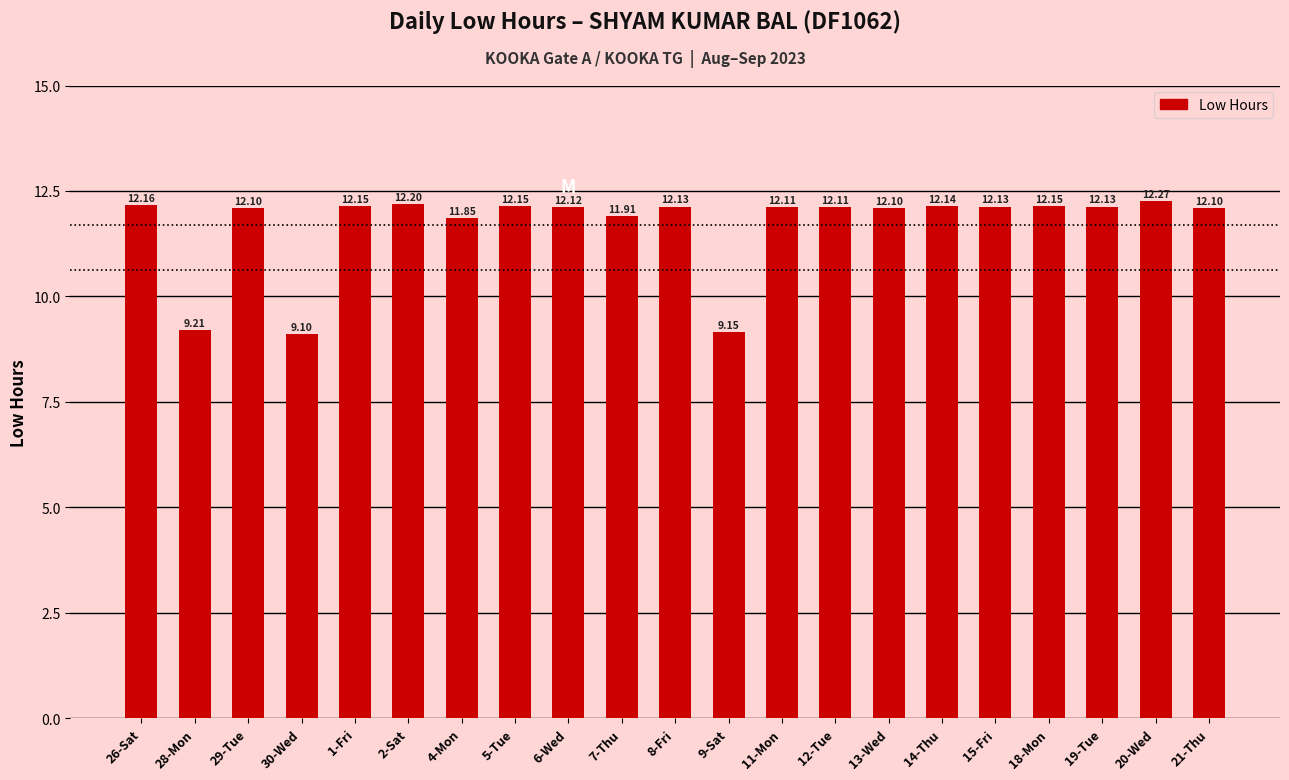

How many values are below 12?

5